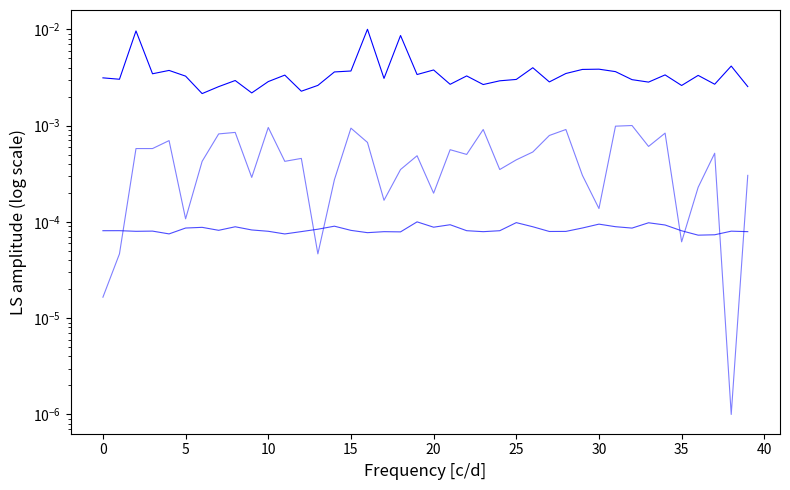

True or false: noise and mag. cross at least once.

False